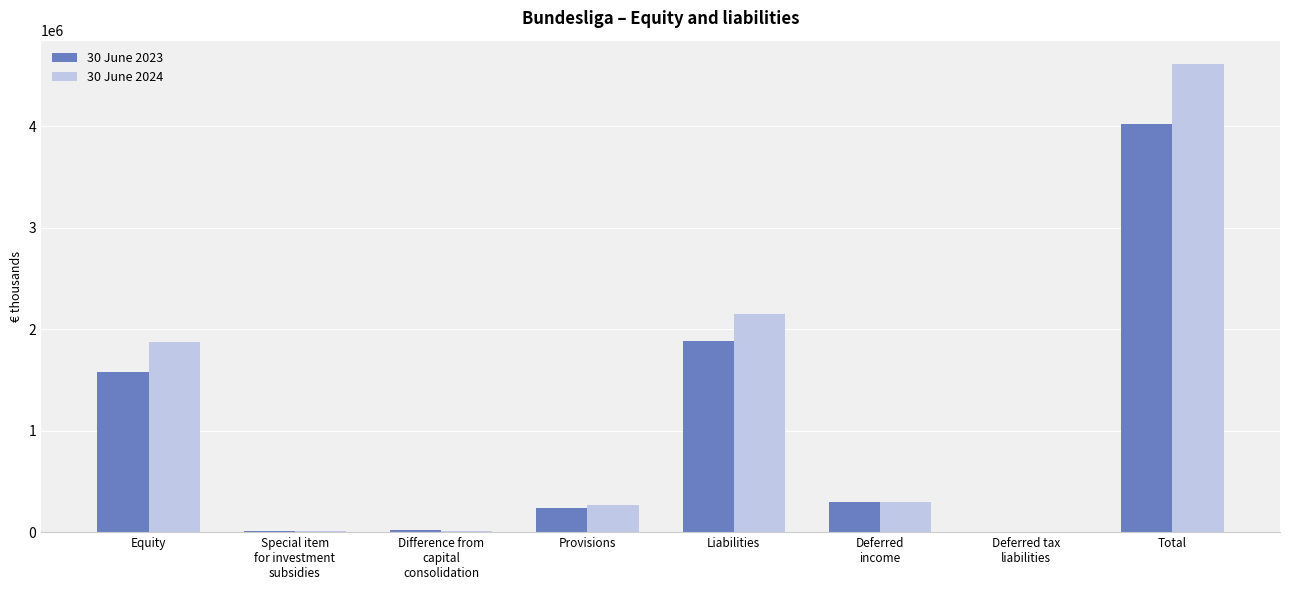

Between Difference from
capital
consolidation and Deferred
income, which series saw the biggest shift?

30 June 2024